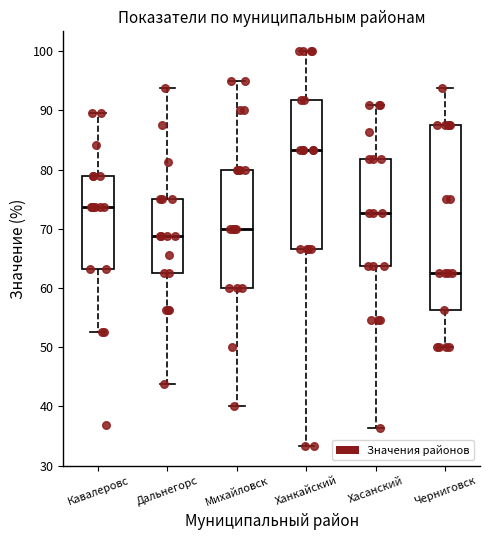

Which box is the tallest, from its lower edge to its upper edge?

Черниговск